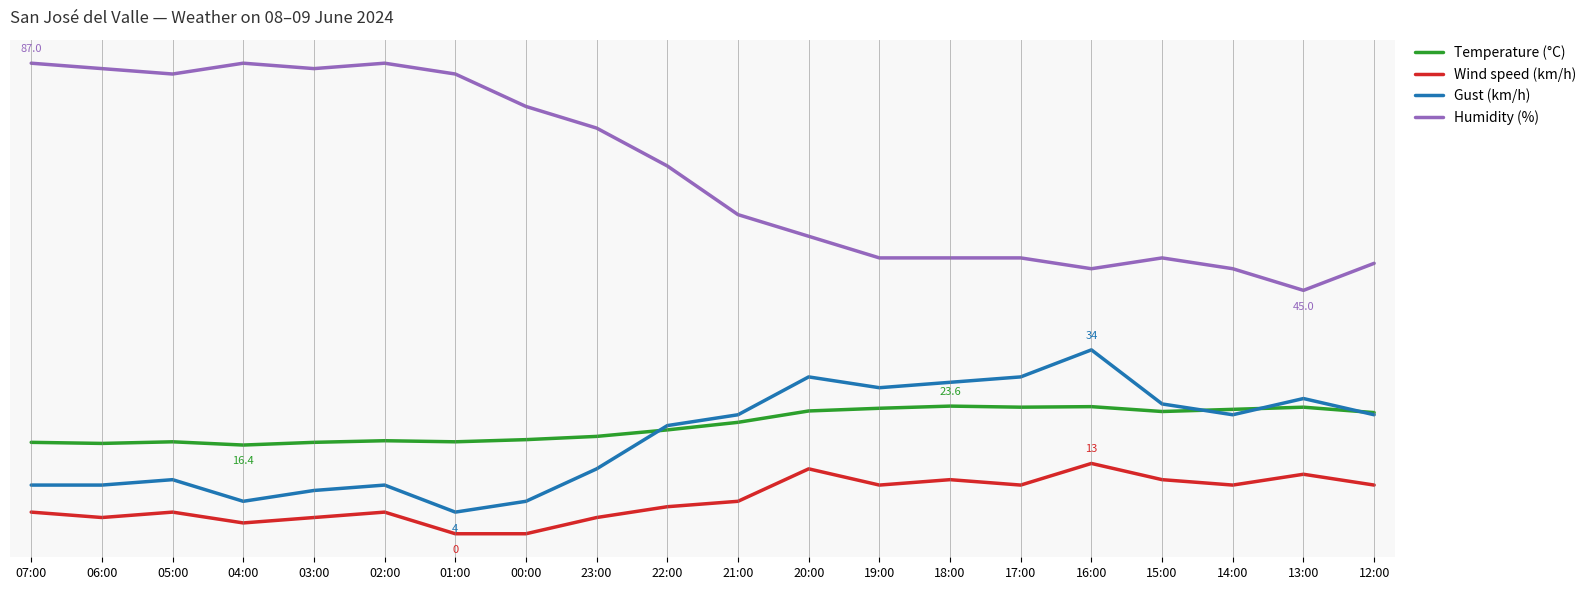

Rank the series at 07:00 from lowest to highest value.

Wind speed (km/h), Gust (km/h), Temperature (°C), Humidity (%)